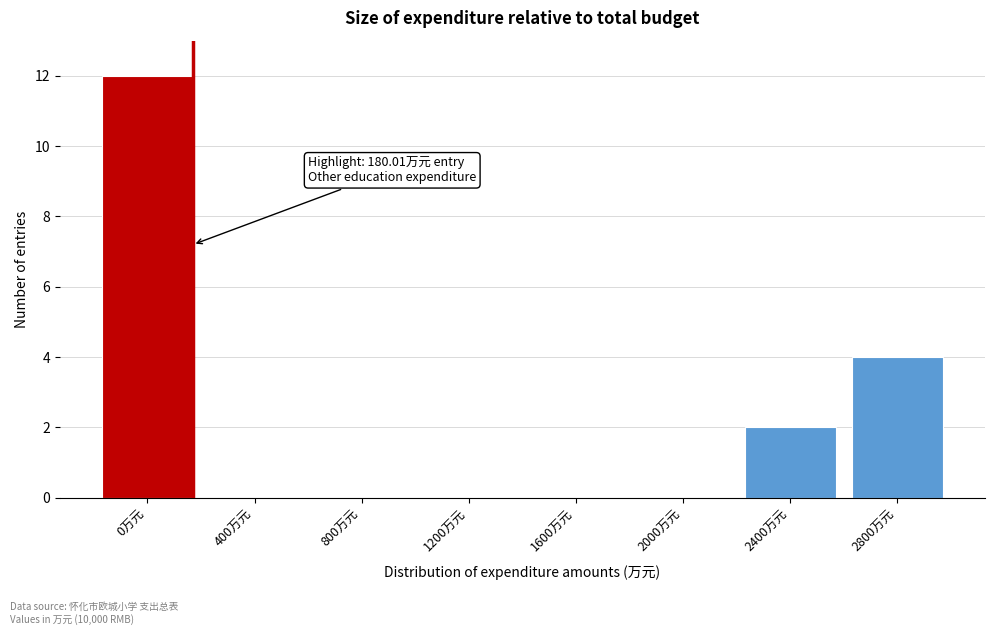

Reading right to left, what are all the values shown in this chart?

2800万元=4	2400万元=2	2000万元=0	1600万元=0	1200万元=0	800万元=0	400万元=0	0万元=12